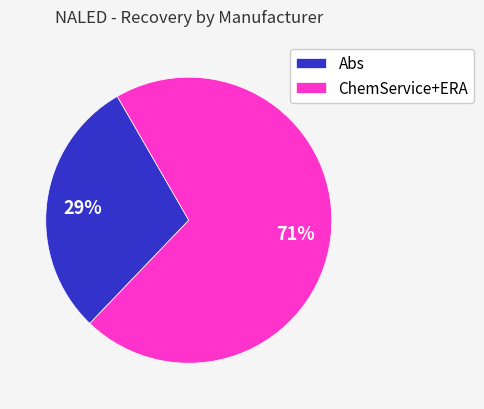

Rank the categories by value from highest to lowest.

ChemService+ERA, Abs